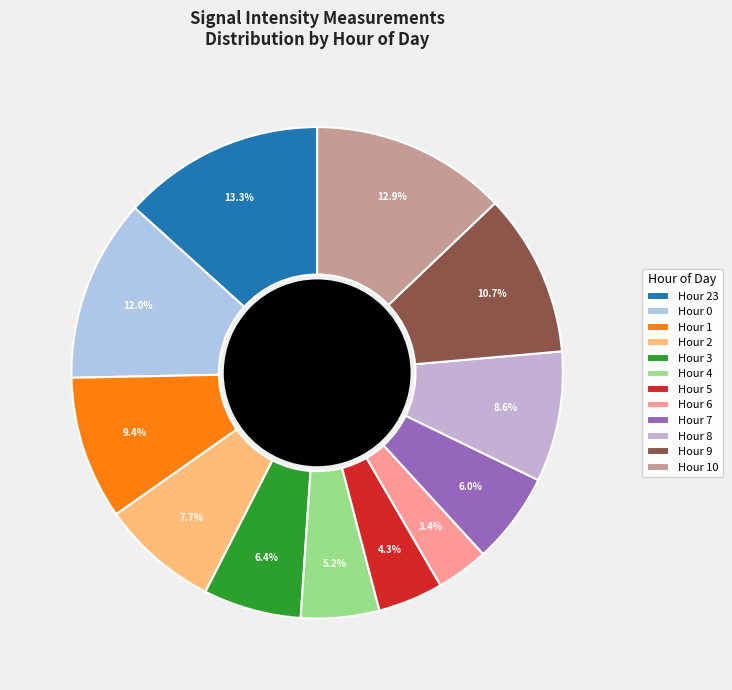

To the nearest percent, what percentage of the pie is Hour 3?

6%